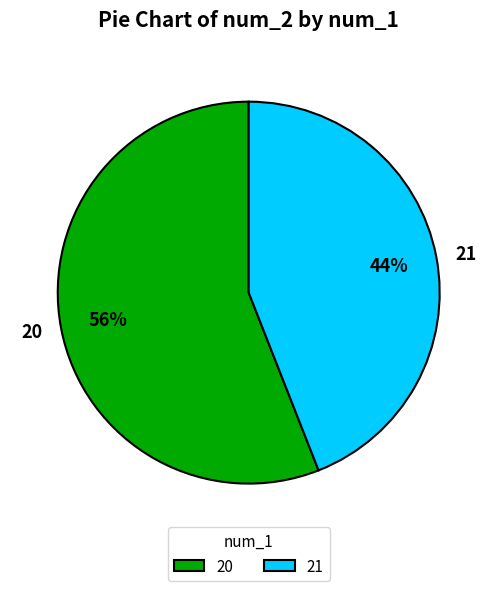

What is the largest slice in the pie chart?

20